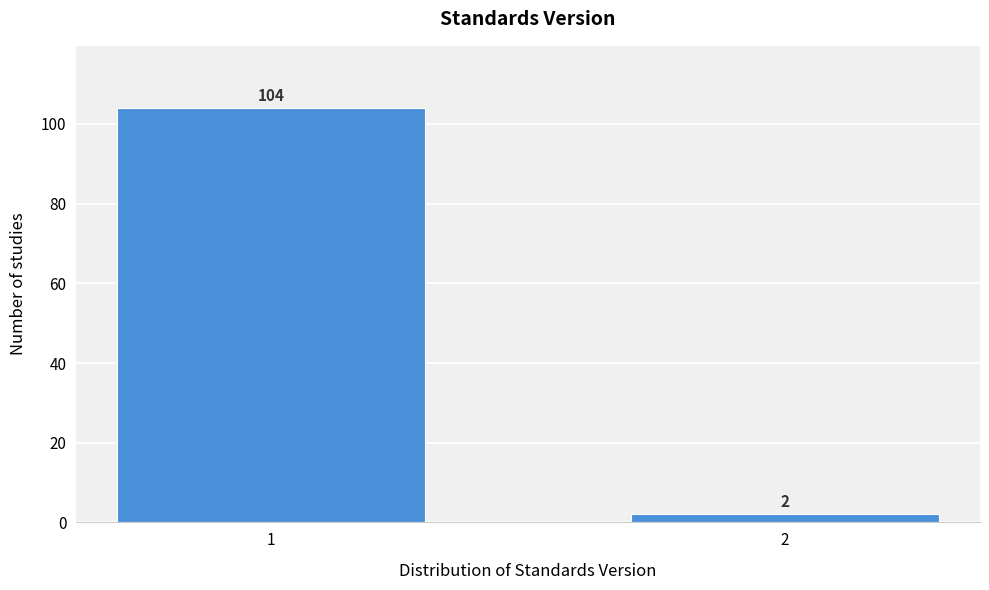

Reading left to right, transcribe all the data shown in this chart.

104	2